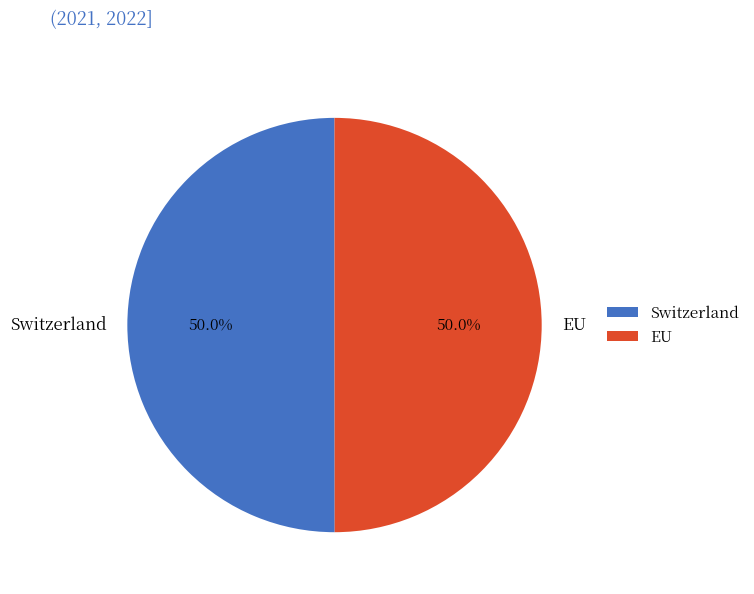

To the nearest percent, what portion does EU represent?

50%